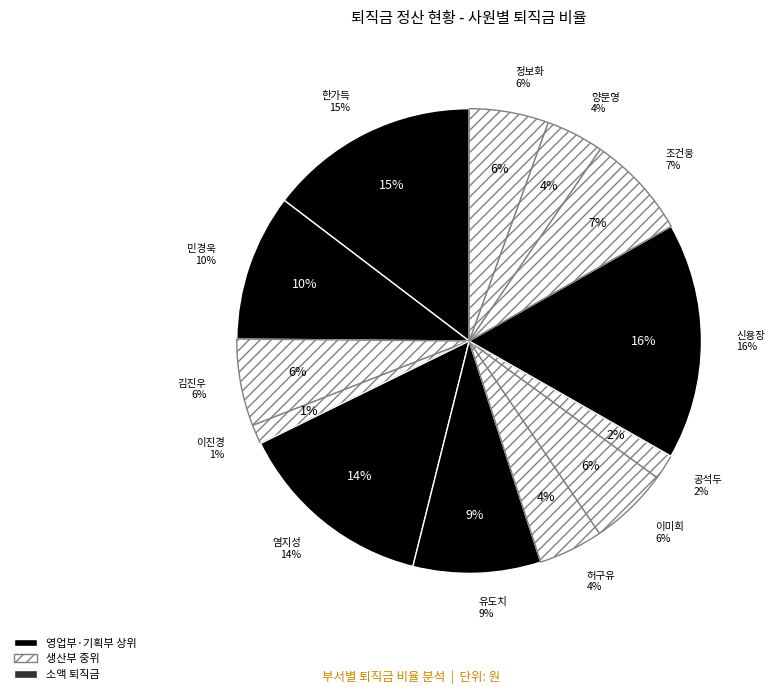

What is the total percentage of 김진우 and 조건웅?

13.3%